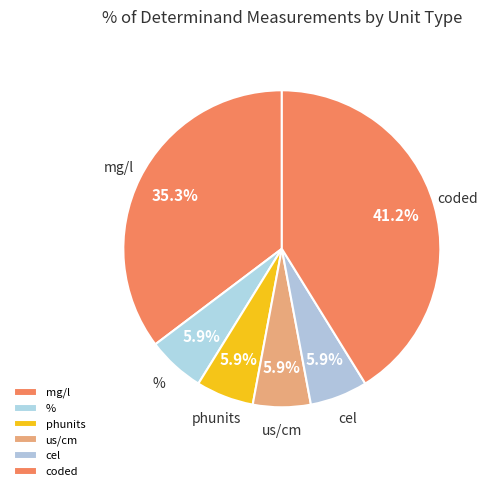

Which category has the biggest portion of the pie?

coded